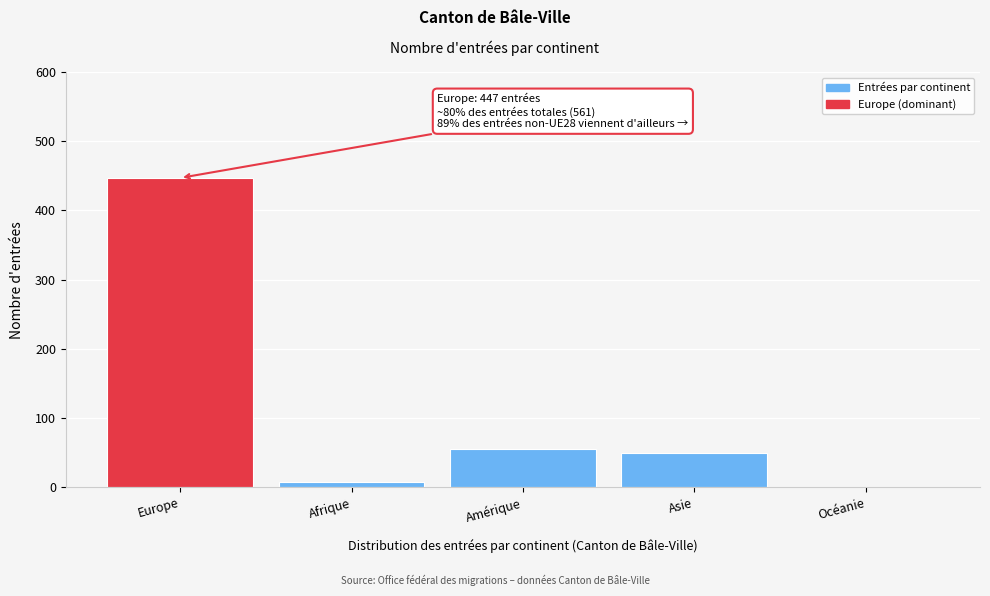

Reading right to left, transcribe all the data shown in this chart.

Océanie=1	Asie=50	Amérique=55	Afrique=8	Europe=447